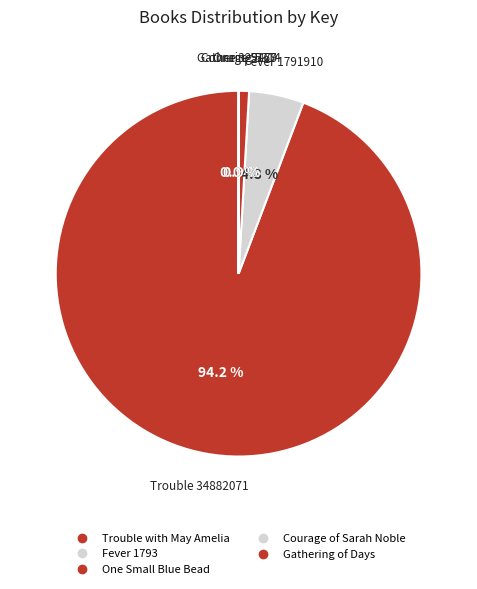

Rank the categories by value from lowest to highest.

Courage of Sarah Noble, Gathering of Days, One Small Blue Bead, Fever 1793, Trouble with May Amelia